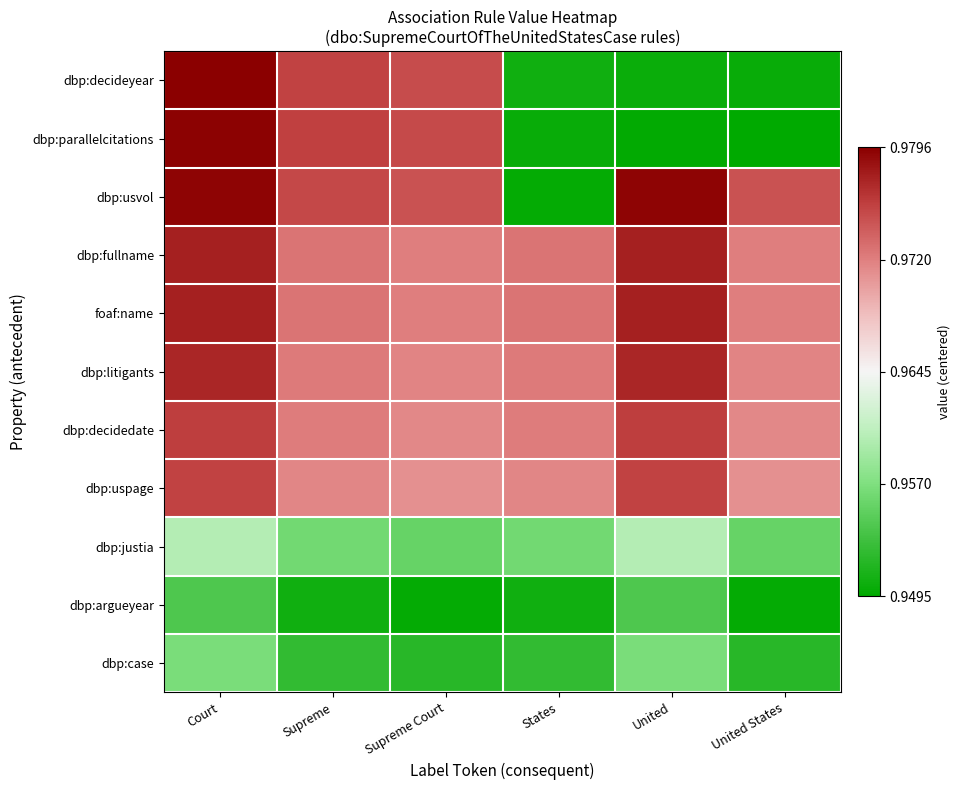

Count the number of categories in the chart.

6